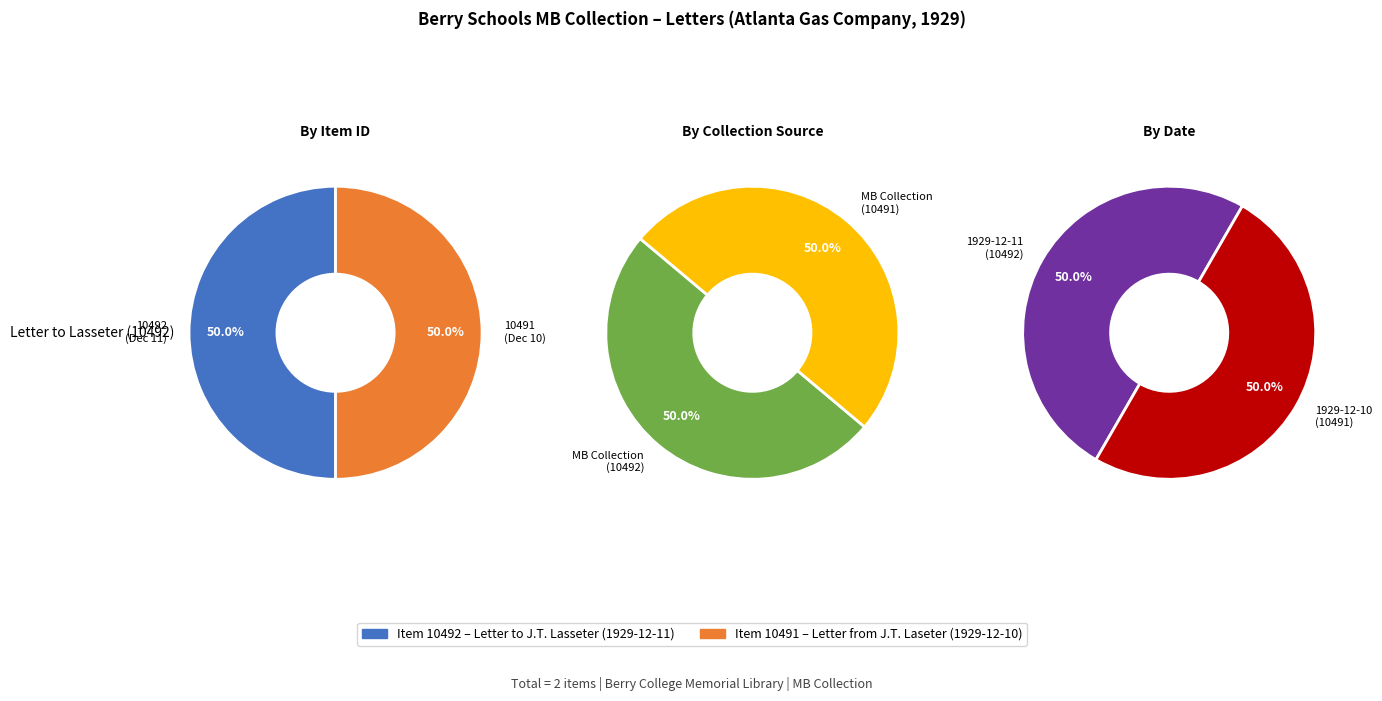

What is the smallest slice in the pie chart?

Item 10491 (Letter from J.T. Laseter)